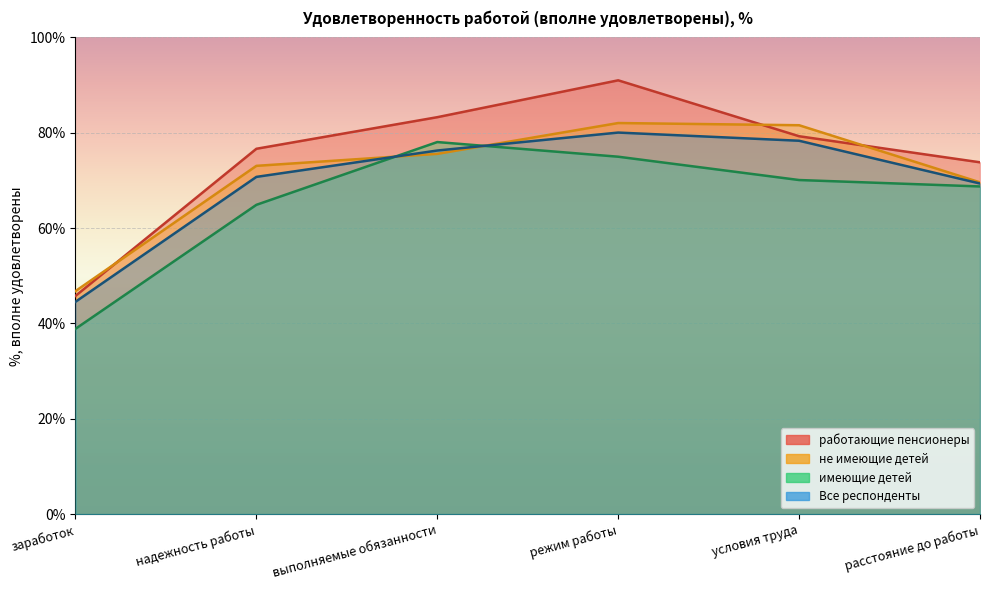

What is the difference between the second highest and minimum values in the не имеющие детей series?

34.8